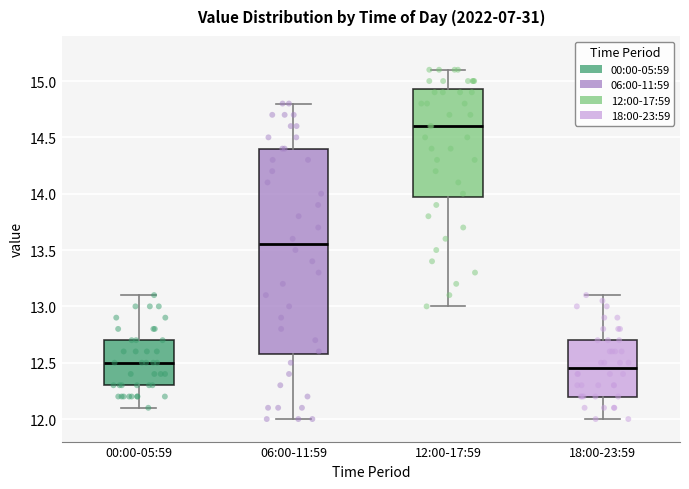

Which box is the tallest, from its lower edge to its upper edge?

06:00-11:59